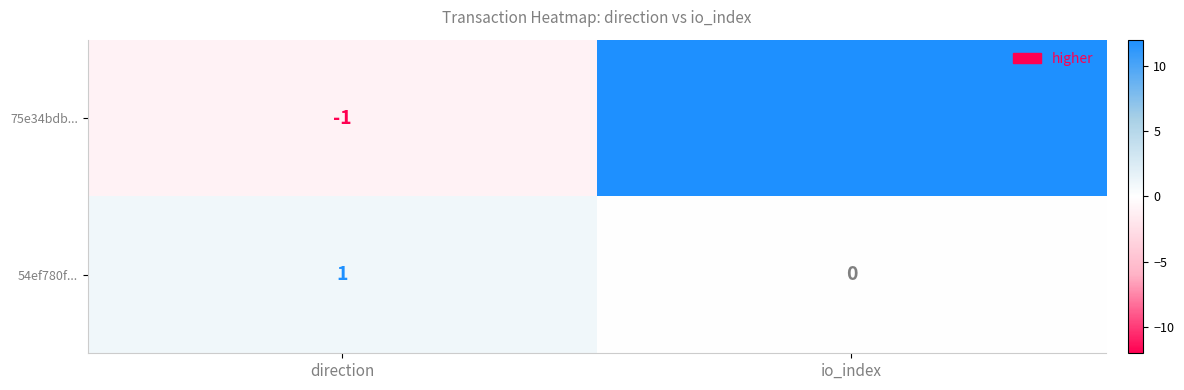

Which series has the largest range (max minus min)?

75e34bdb...